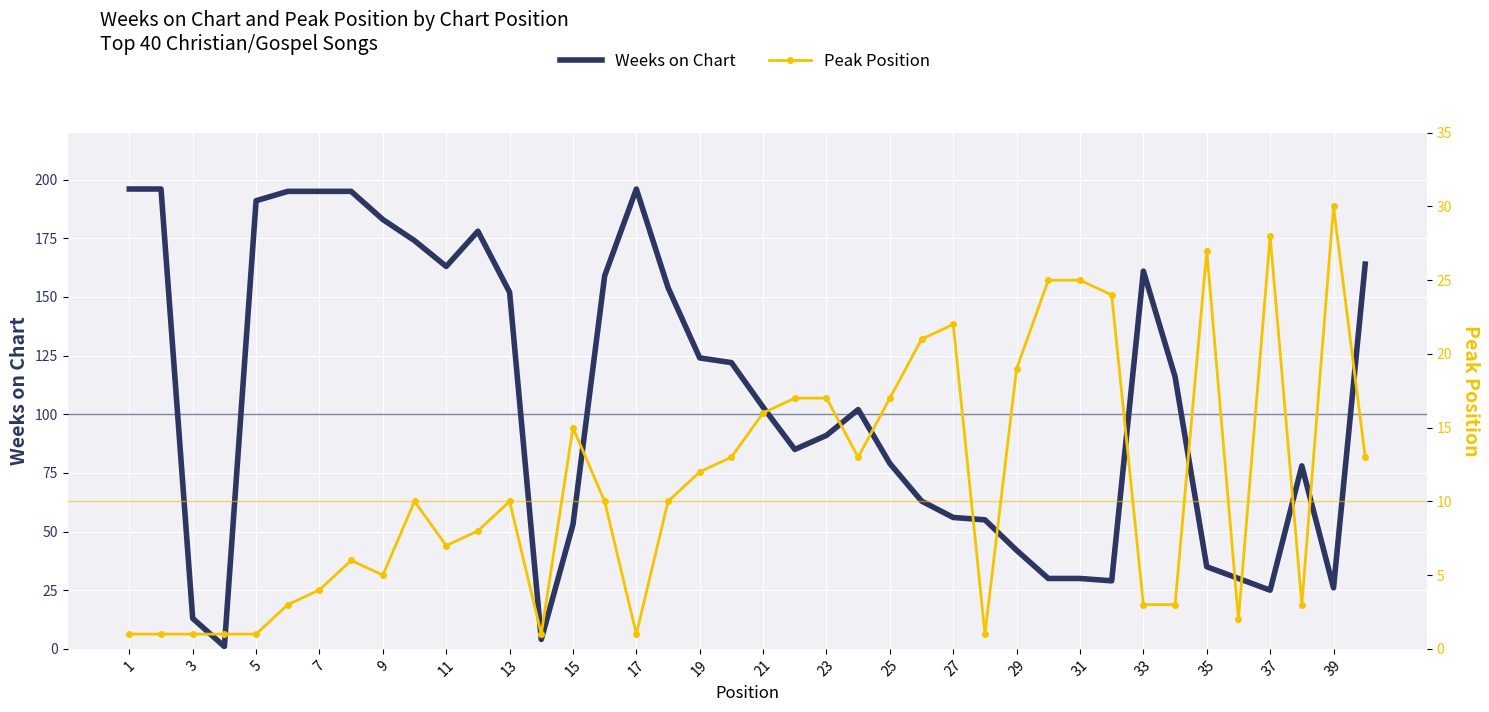

True or false: Weeks on Chart has more than 0 points higher than both neighbors.

True